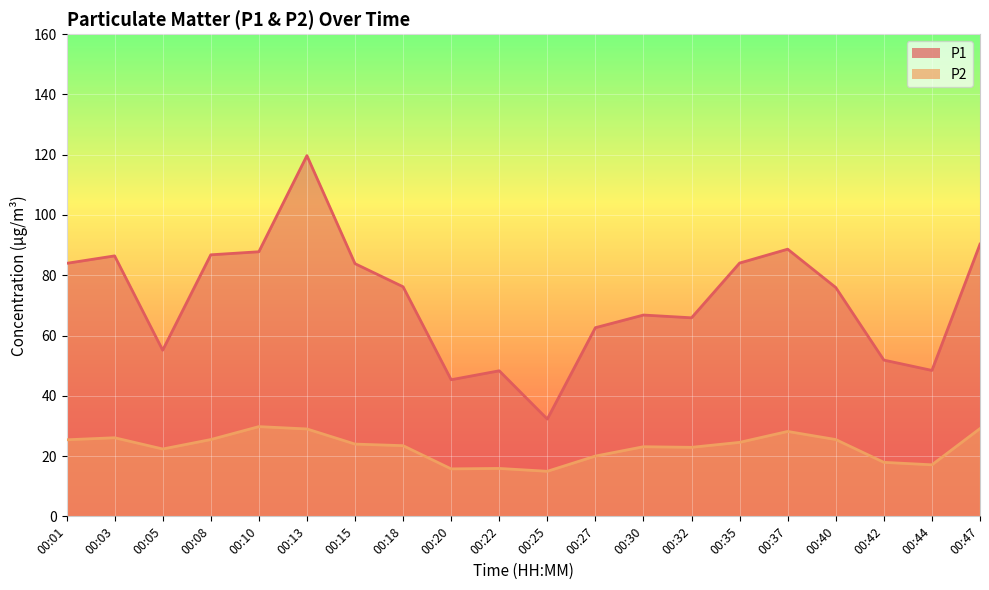

True or false: P2 and P1 cross at least once.

False